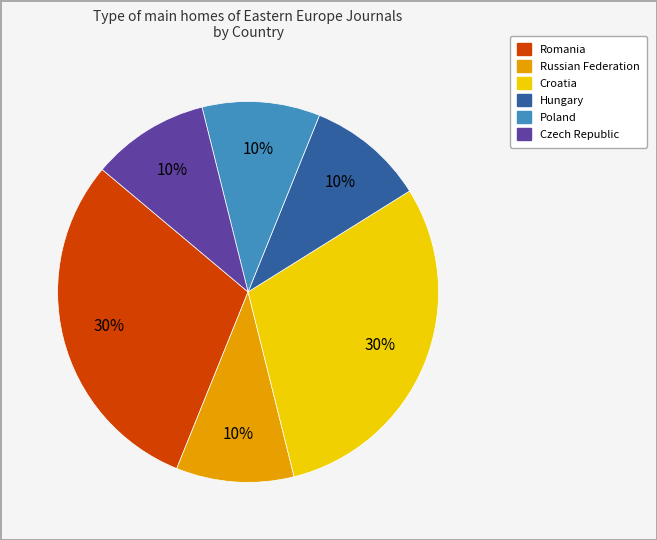

Is the sum of Croatia and Hungary greater than half?

No